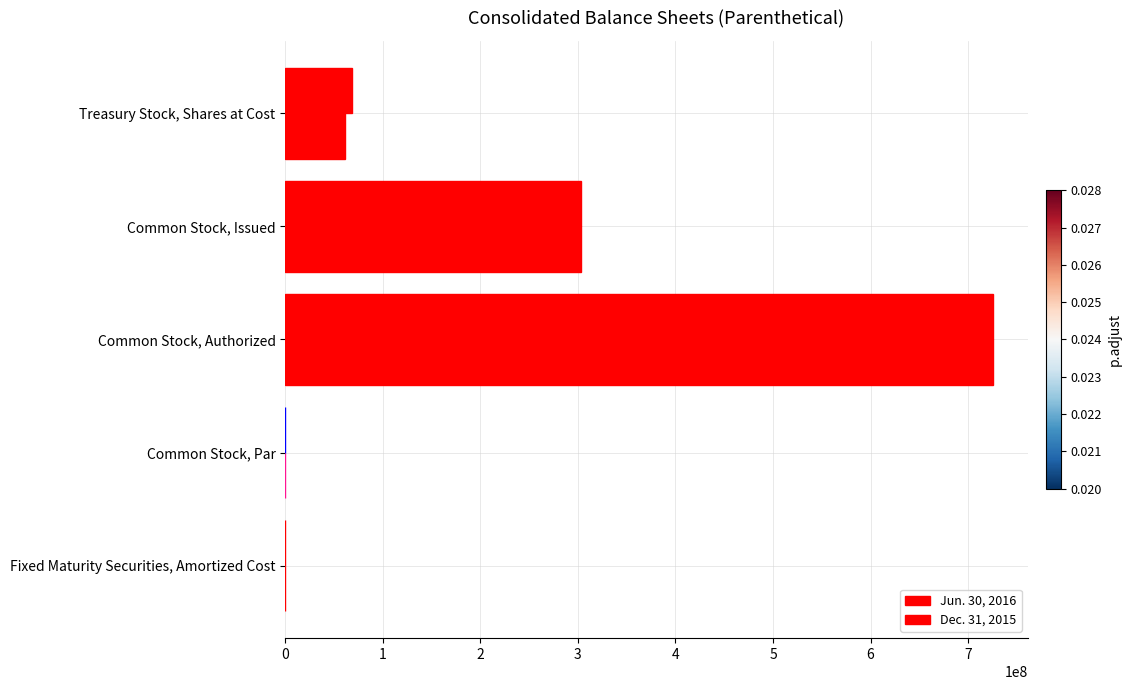

What is the highest value of the Jun. 30, 2016 series?

725000000.0